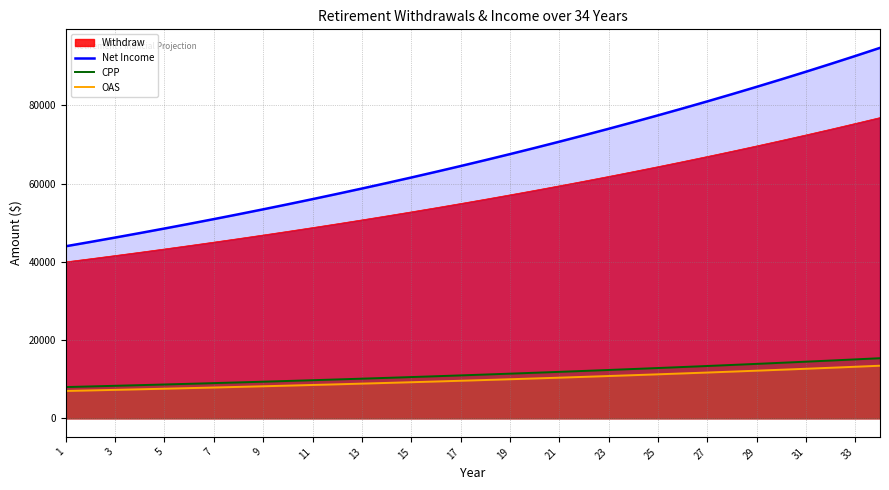

What are all the series names shown in the legend?

Withdraw, Net Income, CPP, OAS